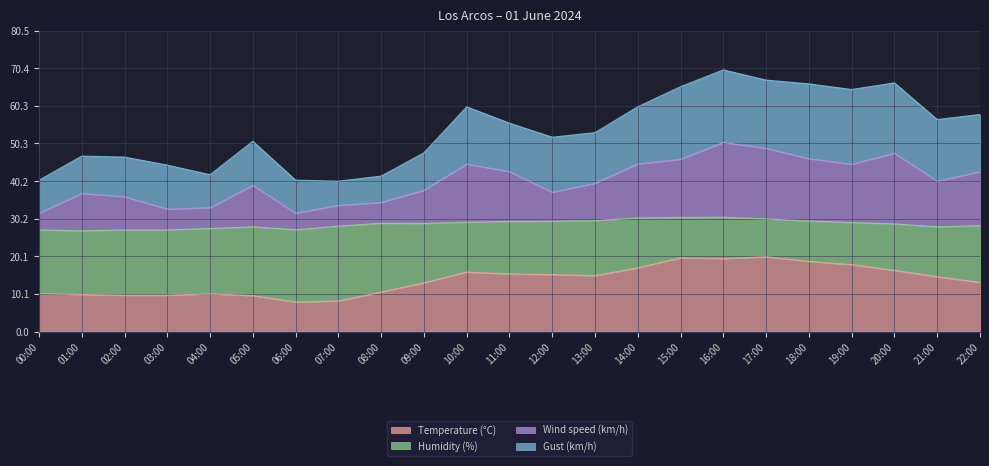

What position from the right is 21:00?

2